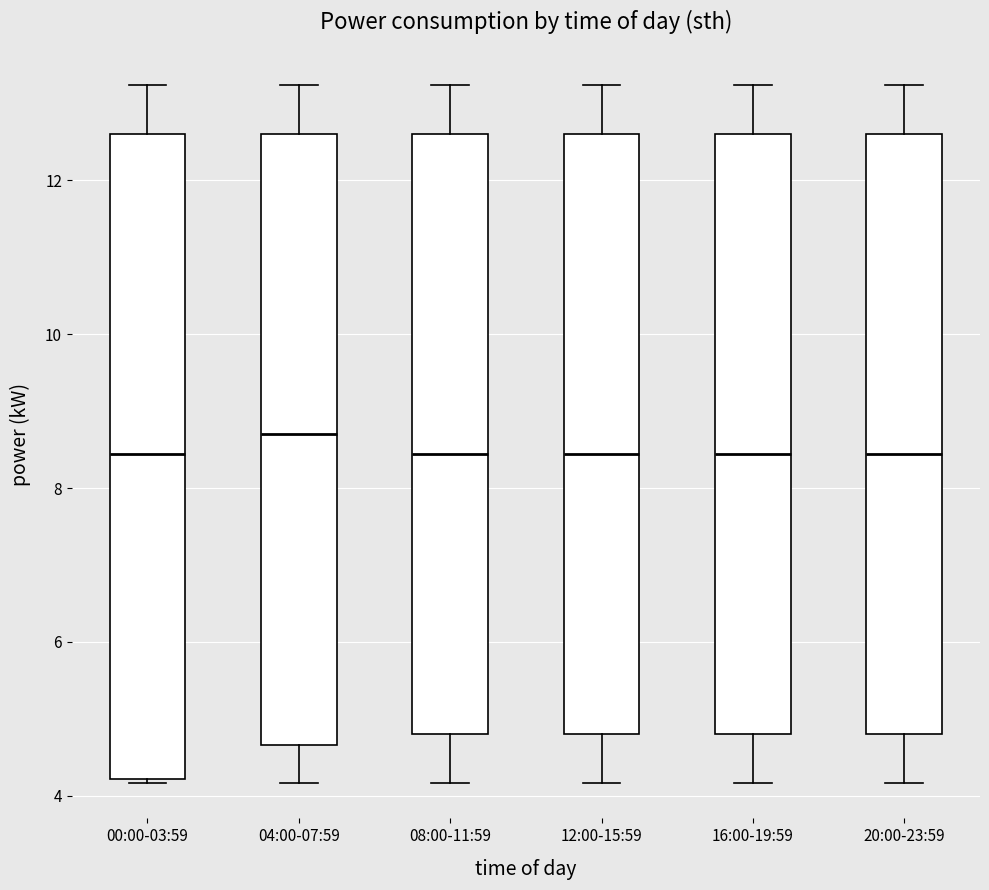

Comparing the boxes themselves (not the whiskers), which one is the tallest?

00:00-03:59